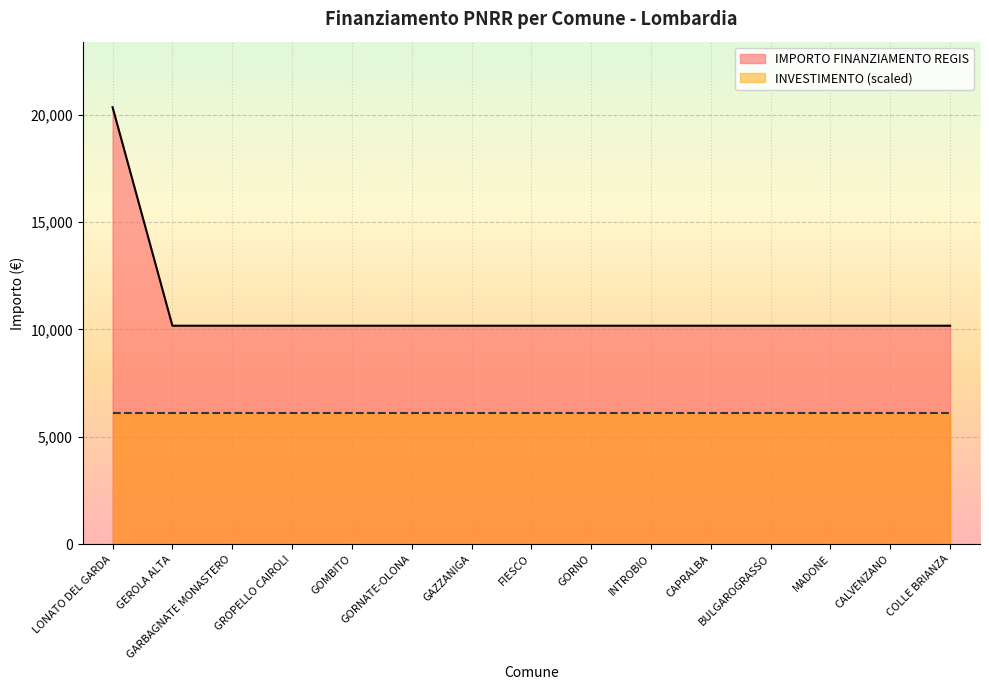

Rank the categories by value from lowest to highest.

GEROLA ALTA, GARBAGNATE MONASTERO, GROPELLO CAIROLI, GOMBITO, GORNATE-OLONA, GAZZANIGA, FIESCO, GORNO, INTROBIO, CAPRALBA, BULGAROGRASSO, MADONE, CALVENZANO, COLLE BRIANZA, LONATO DEL GARDA